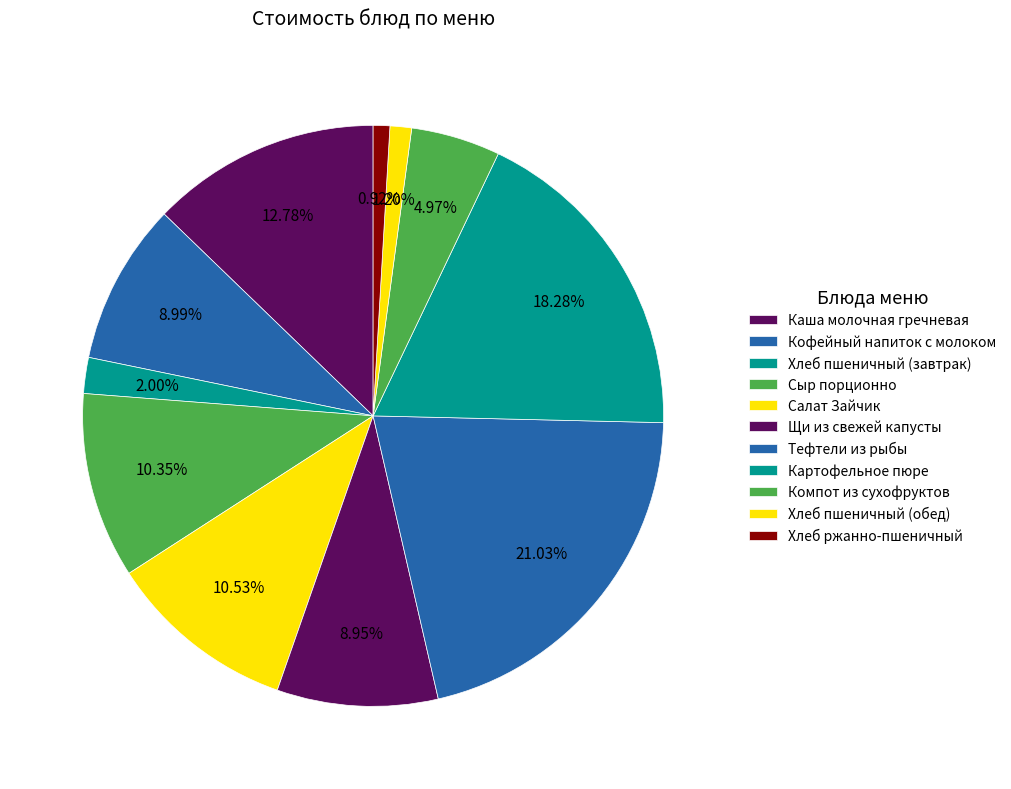

To the nearest percent, what is the average slice percentage?

9%